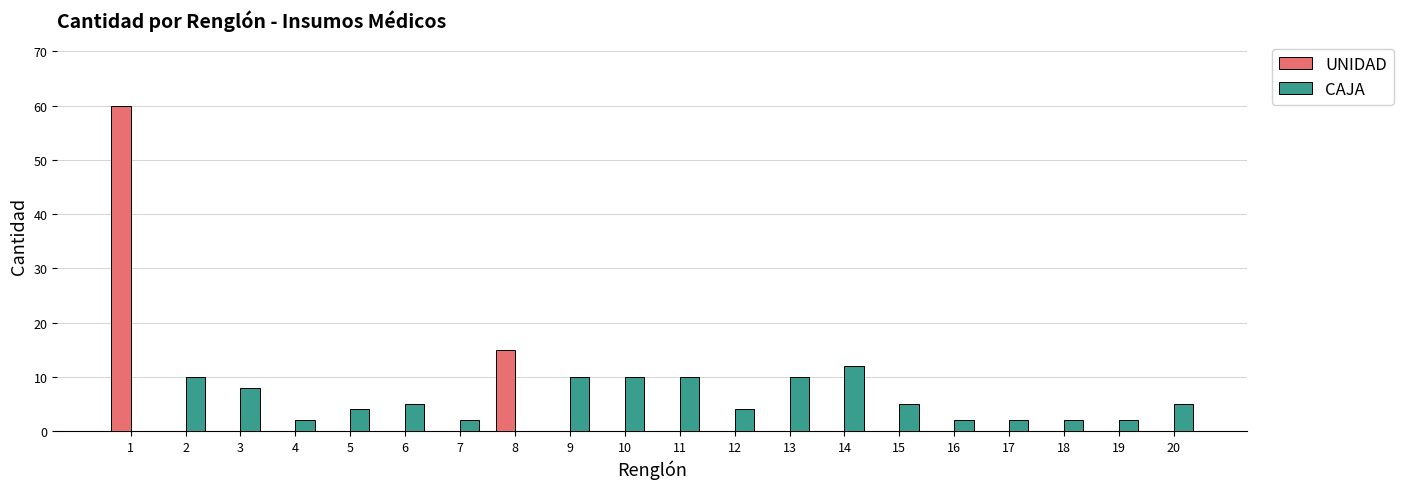

Reading left to right, extract all data points from this chart.

UNIDAD: 1=60	2=0	3=0	4=0	5=0	6=0	7=0	8=15	9=0	10=0	11=0	12=0	13=0	14=0	15=0	16=0	17=0	18=0	19=0	20=0
CAJA: 1=0	2=10	3=8	4=2	5=4	6=5	7=2	8=0	9=10	10=10	11=10	12=4	13=10	14=12	15=5	16=2	17=2	18=2	19=2	20=5